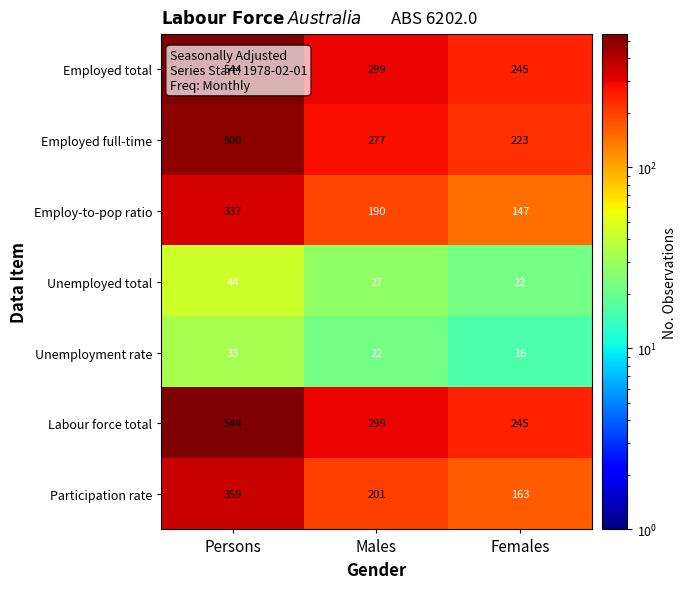

What is the maximum value shown in the chart?

544